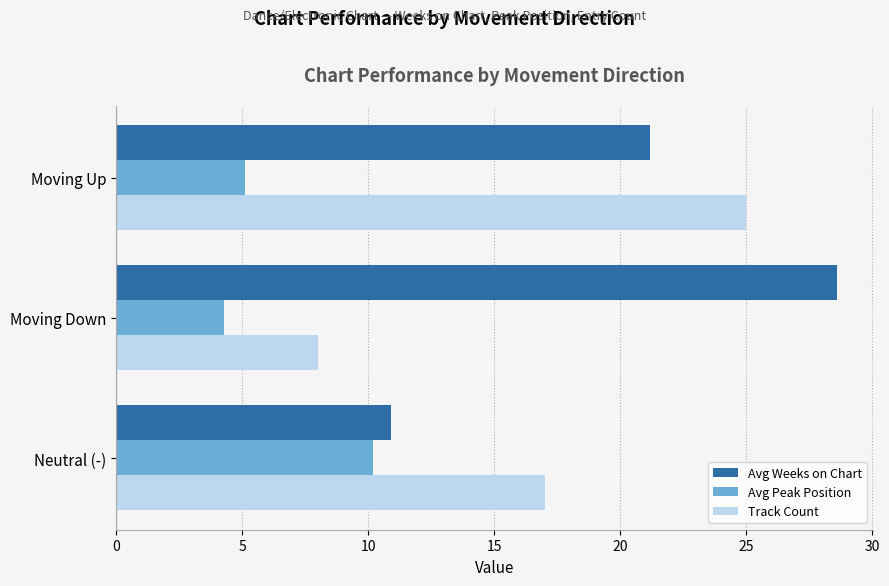

At which label is Avg Peak Position closest to 7?

Moving Up